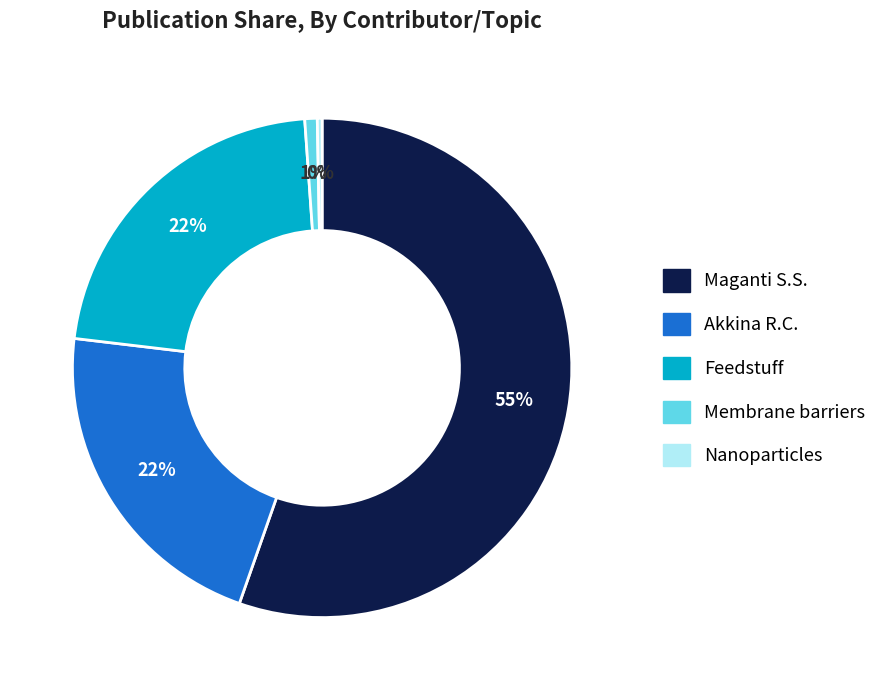

To the nearest percent, what is the difference between the largest and smallest slice percentages?

55%